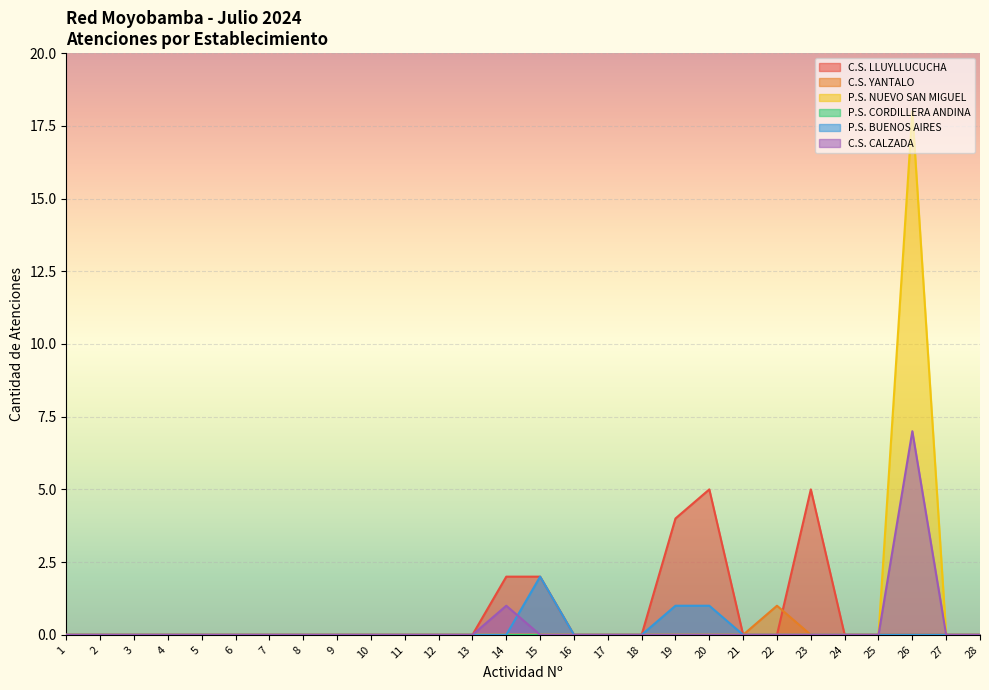

The value of P.S. NUEVO SAN MIGUEL at 3 is 7. True or false?

False